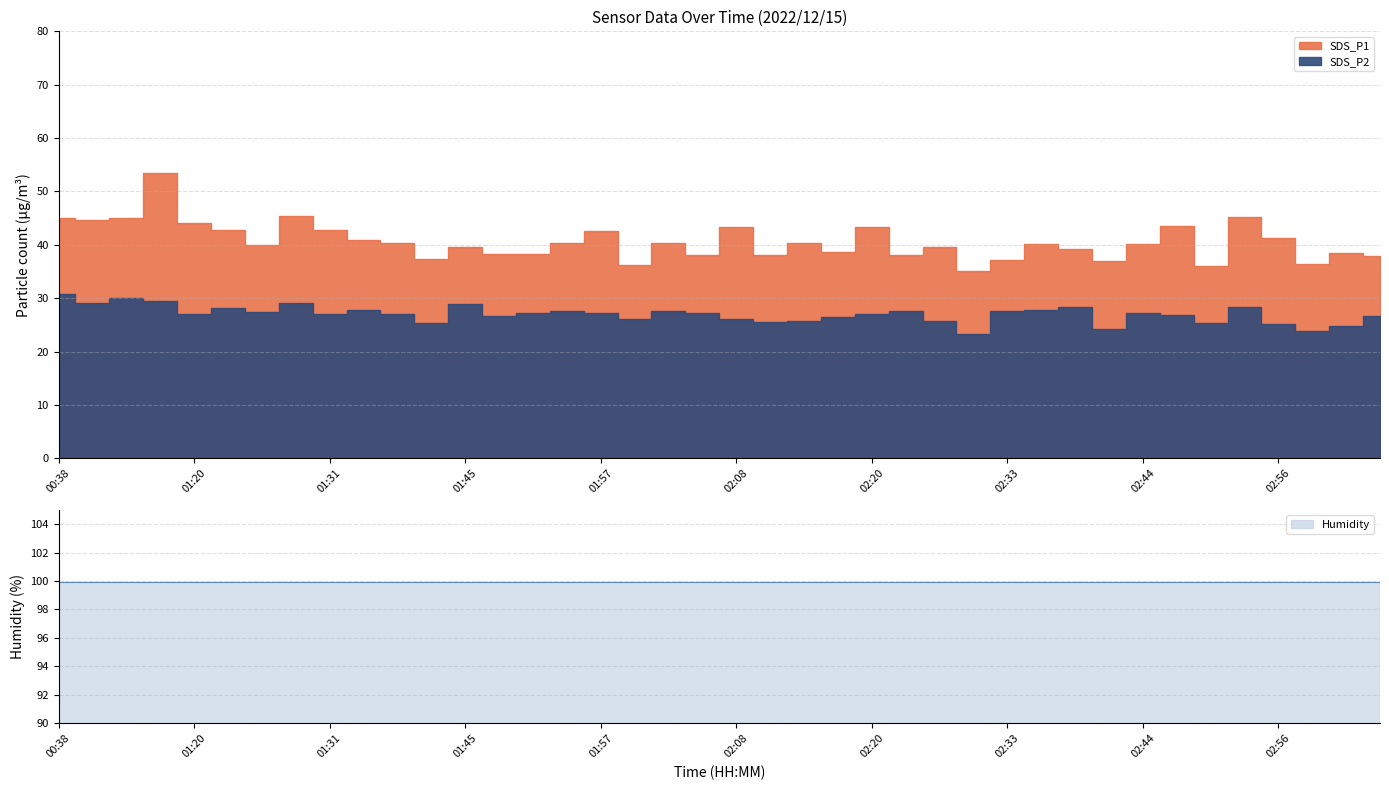

What are all the series names shown in the legend?

SDS_P1, SDS_P2, Humidity